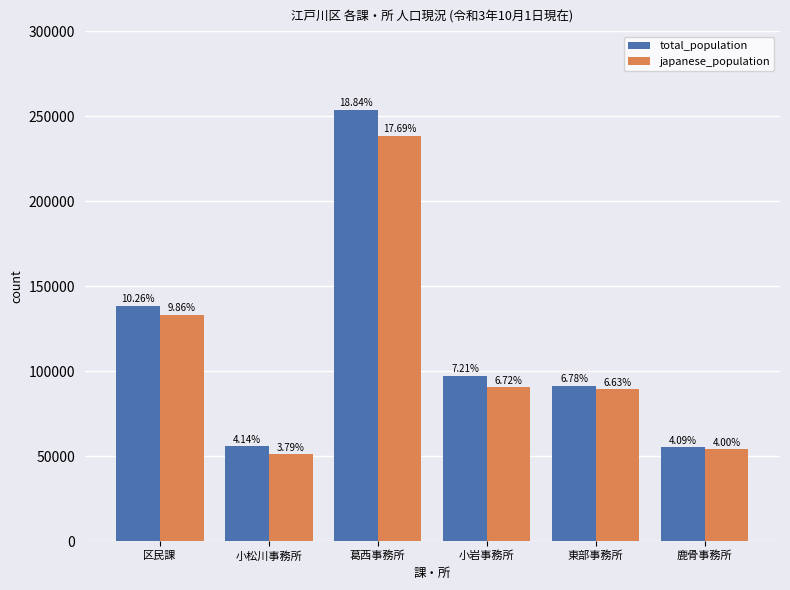

The value of japanese_population at 東部事務所 is 155855. True or false?

False